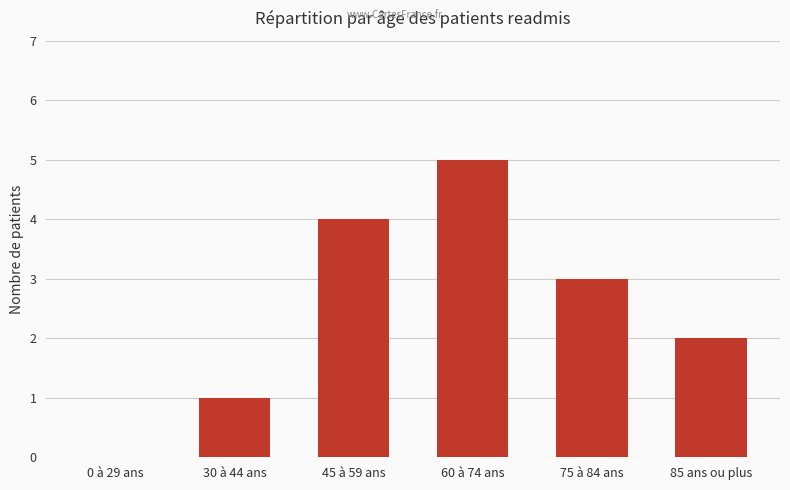

Which category has the highest value across all series?

60 à 74 ans